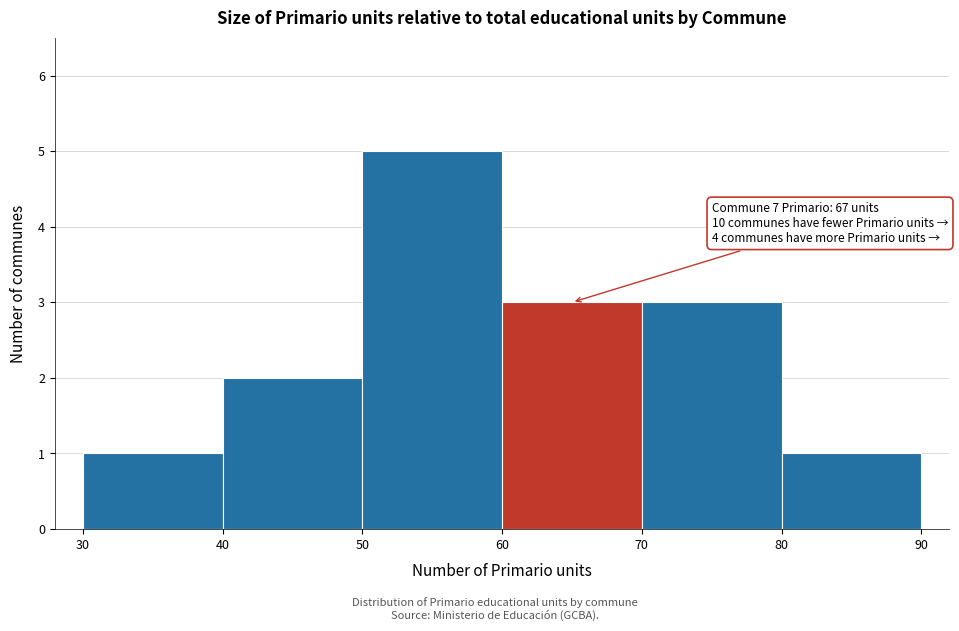

Which range on the x-axis has the tallest bar?

50 to 60